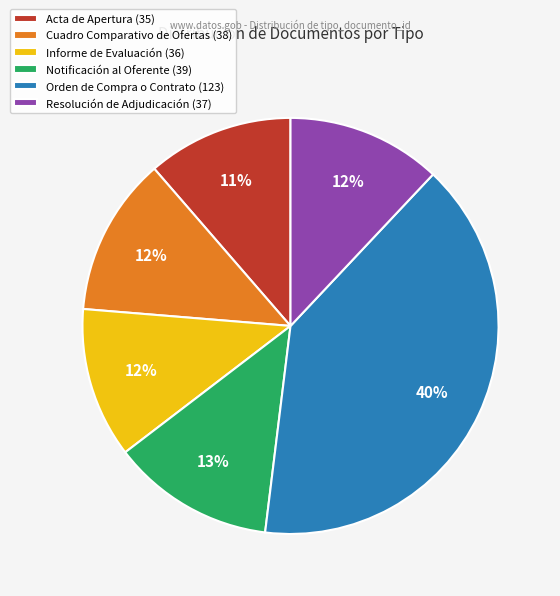

Combined, do Resolución de Adjudicación (37) and Cuadro Comparativo de Ofertas (38) account for over 50%?

No